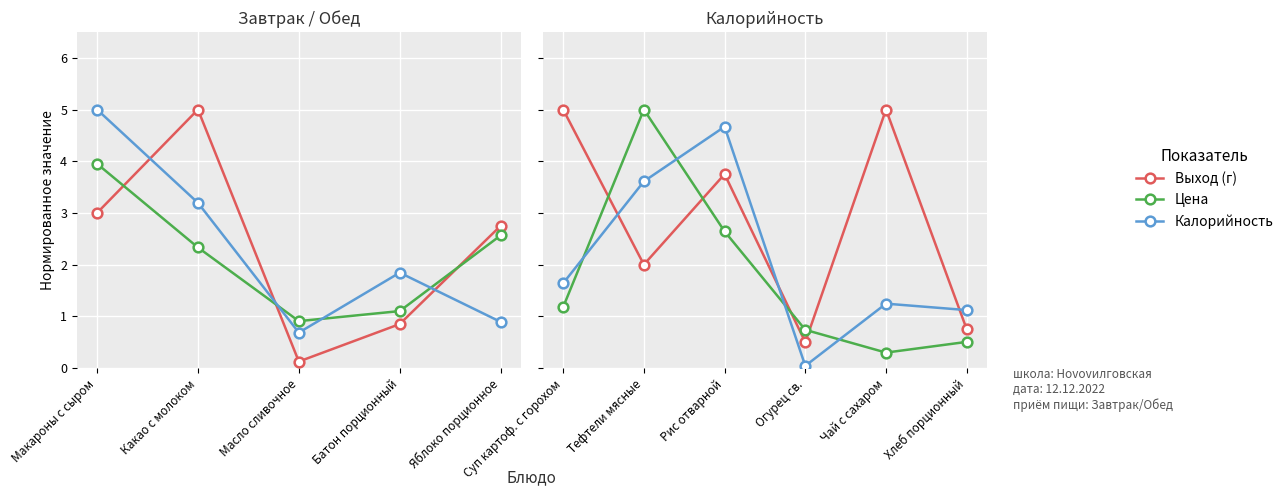

In Выход (г), how many points are lower than both neighbors (excluding endpoints)?

2